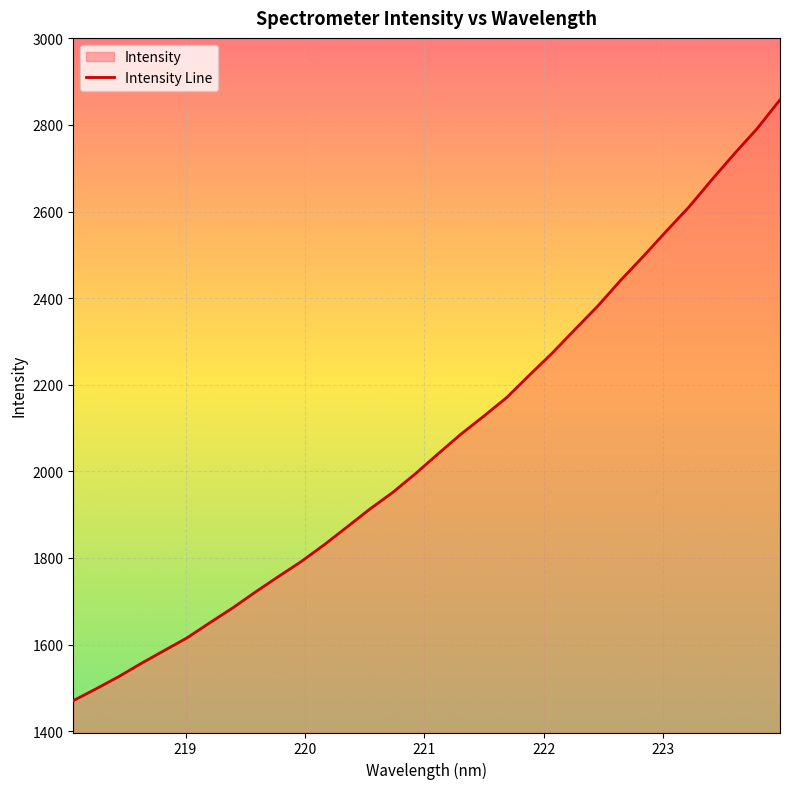

What is the minimum value shown in the chart?

1470.6